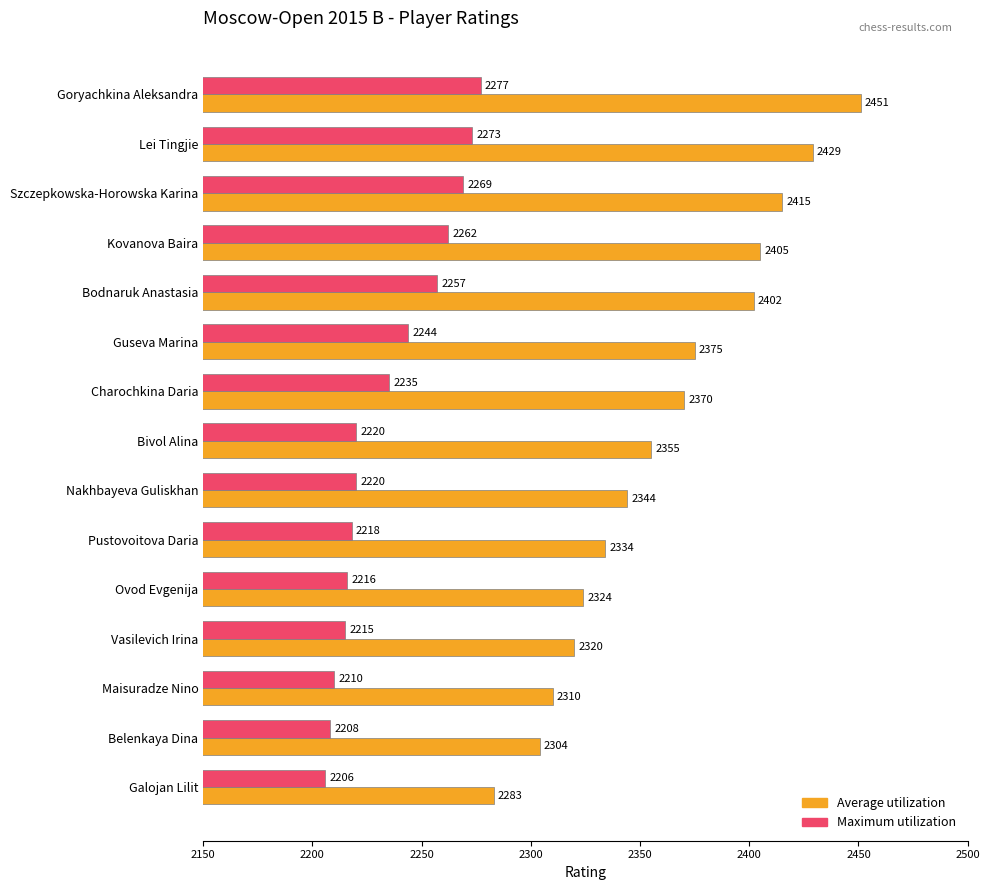

What is the minimum value shown in the chart?

2206